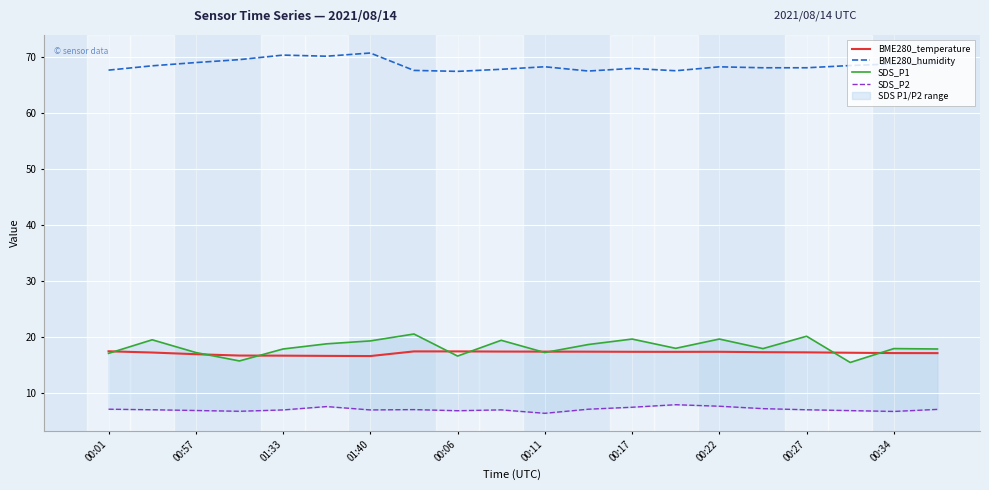

The value of BME280_humidity at 00:17 is 67.9. True or false?

True